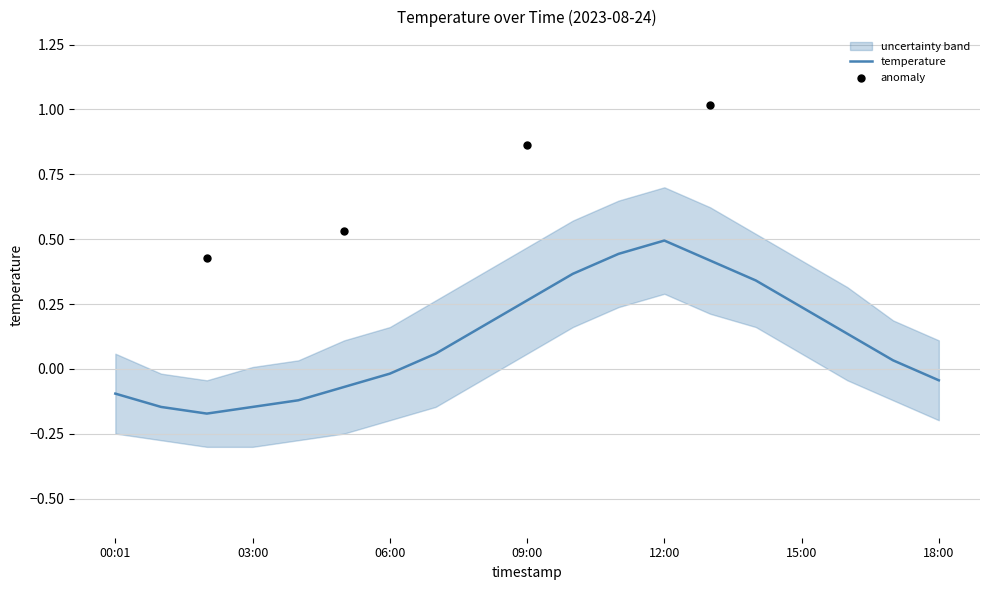

Which has a higher value, 14:00 or 18:00?

14:00